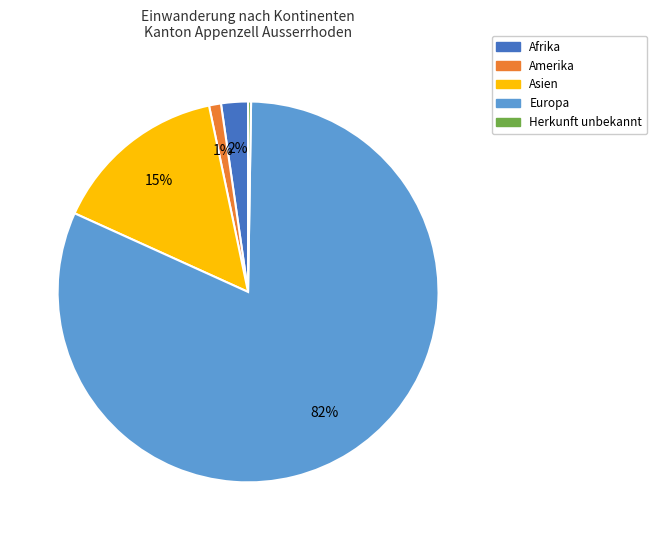

True or false: Amerika accounts for 12% of the total.

False